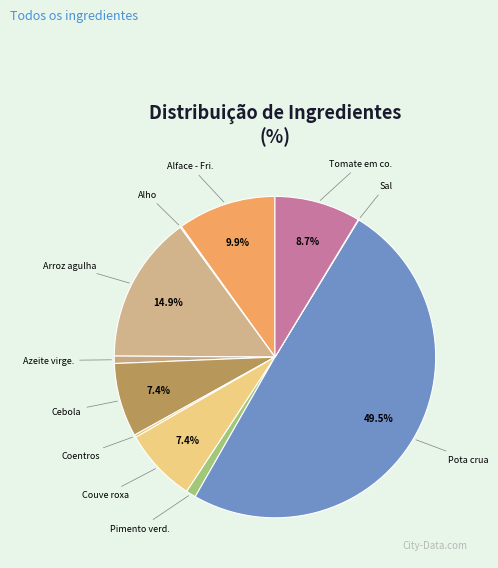

To the nearest percent, what is the average slice percentage?

9%